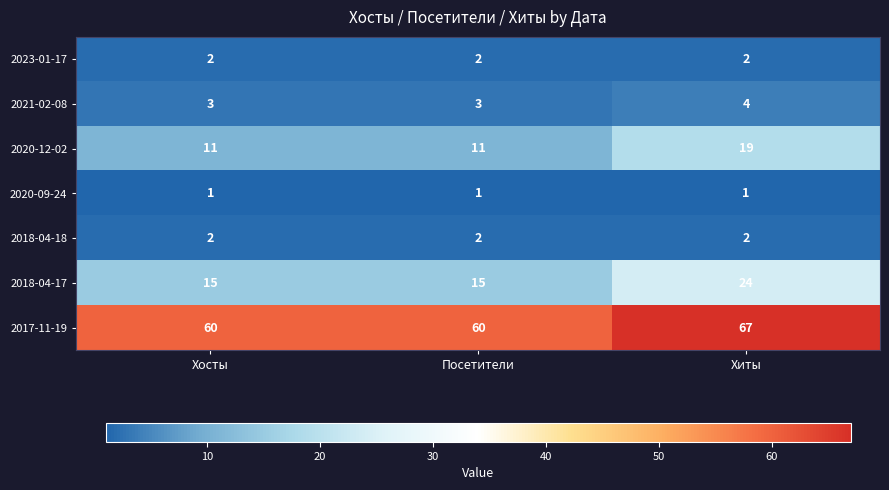

Reading left to right, extract all data points from this chart.

2023-01-17: Хосты=2	Посетители=2	Хиты=2
2021-02-08: Хосты=3	Посетители=3	Хиты=4
2020-12-02: Хосты=11	Посетители=11	Хиты=19
2020-09-24: Хосты=1	Посетители=1	Хиты=1
2018-04-18: Хосты=2	Посетители=2	Хиты=2
2018-04-17: Хосты=15	Посетители=15	Хиты=24
2017-11-19: Хосты=60	Посетители=60	Хиты=67